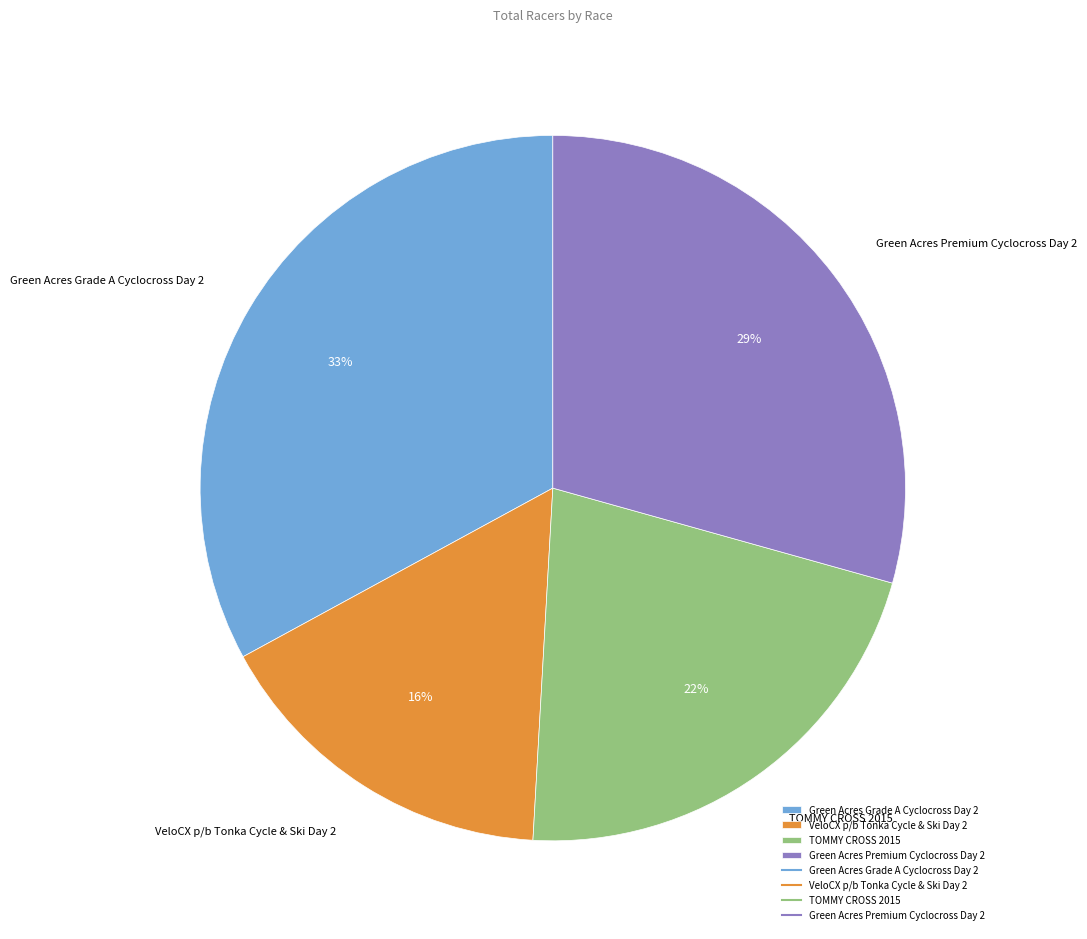

Which has a higher value, Green Acres Grade A Cyclocross Day 2 or Green Acres Premium Cyclocross Day 2?

Green Acres Grade A Cyclocross Day 2